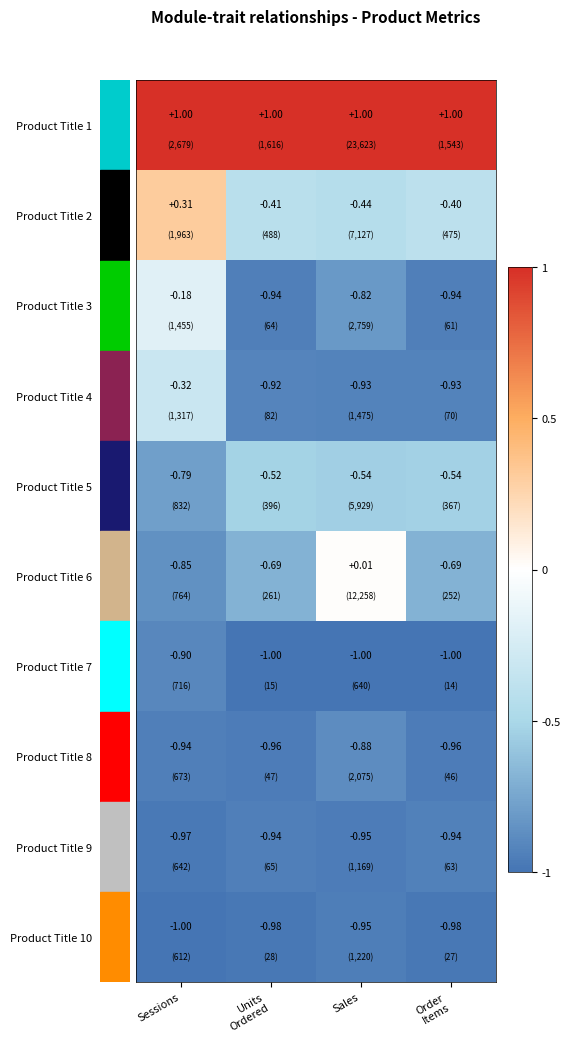

How many data points does each series have?

4